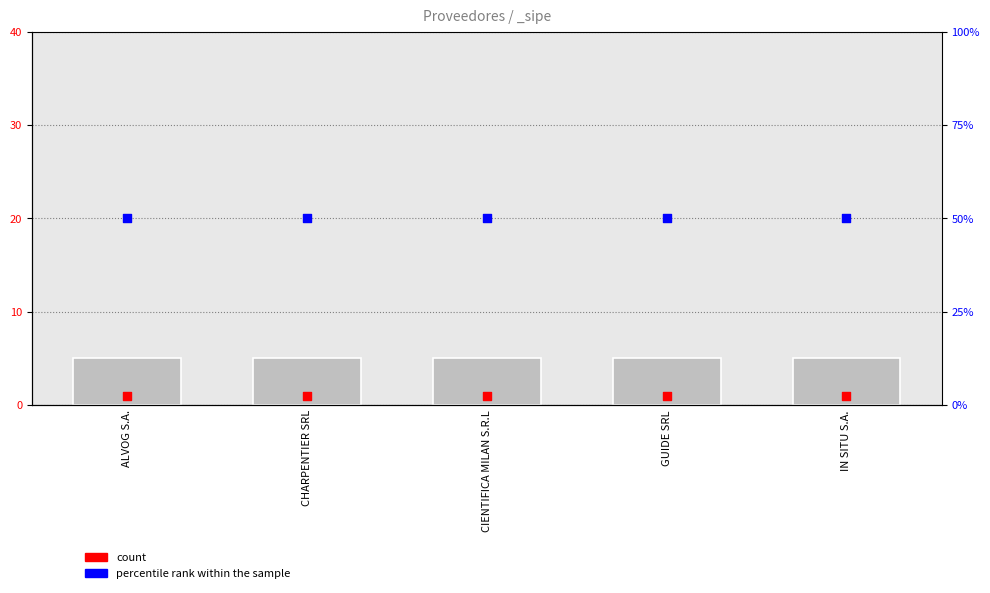

Which series has the largest Y range (max minus min)?

count